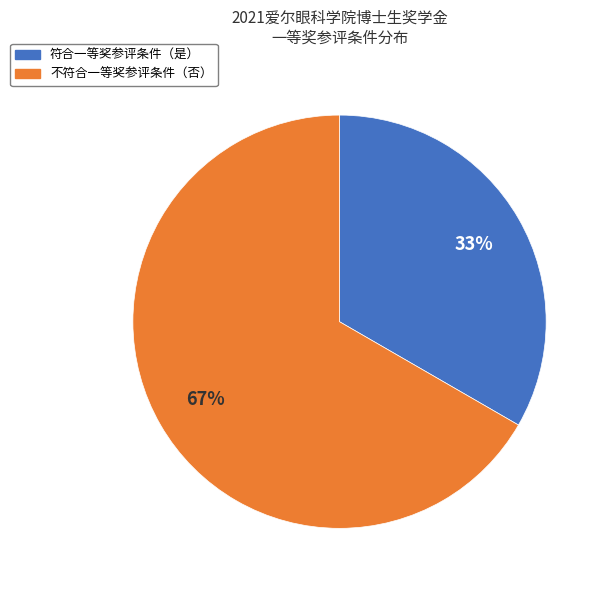

Is there any slice that represents more than half of the pie?

Yes